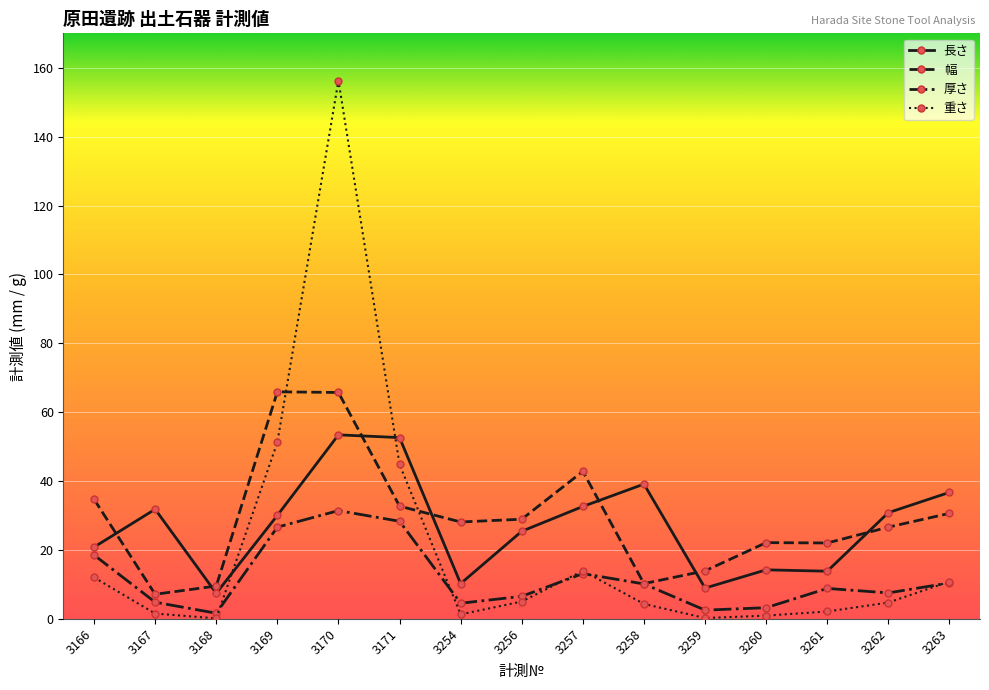

What is the sum of all 長さ values?

407.7